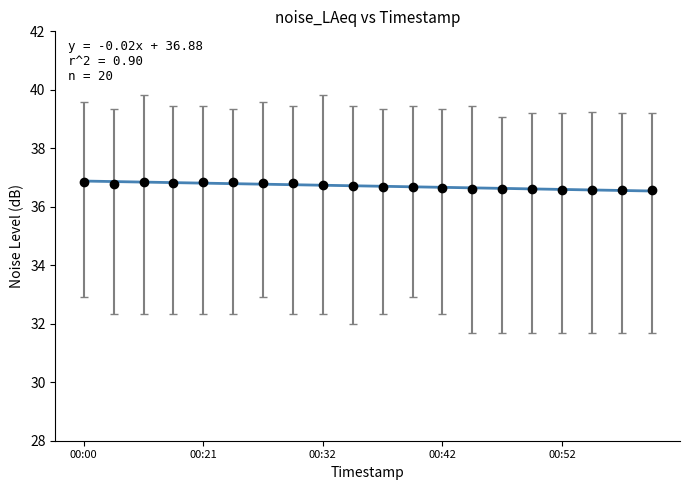

Between 00:29 and 00:13, which is larger?

00:29